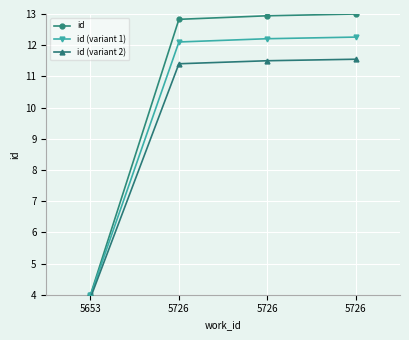

The value of id at 5726 is 6.5. True or false?

False